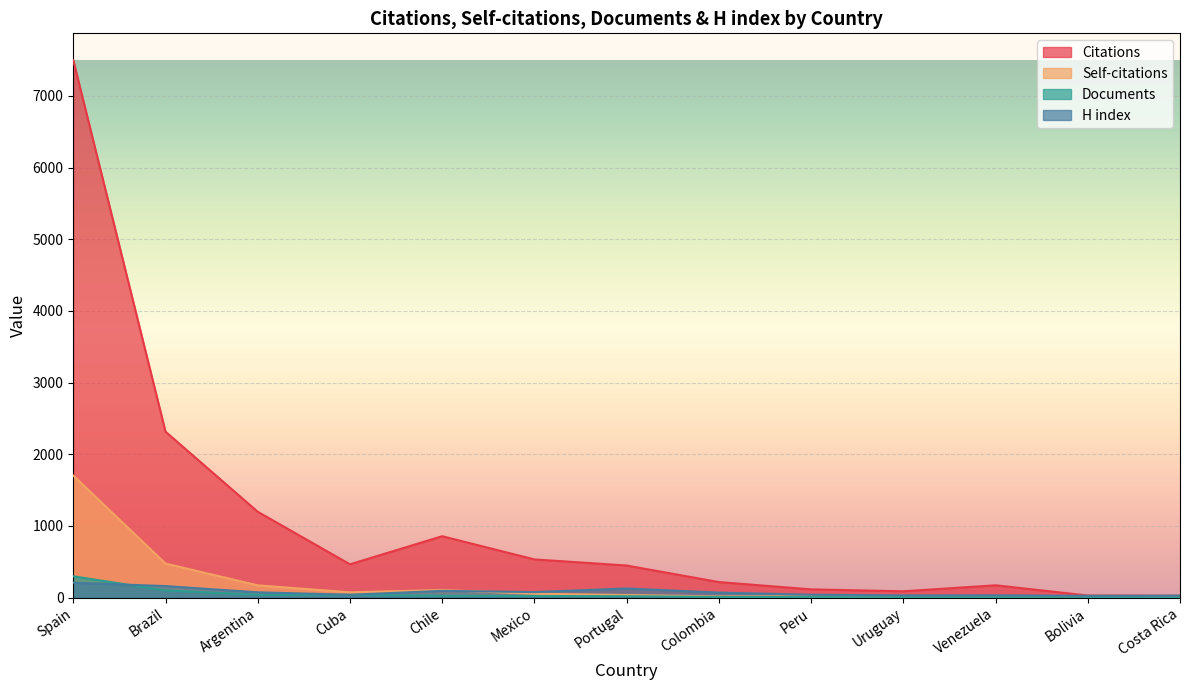

Which series has the largest total across all categories?

Citations